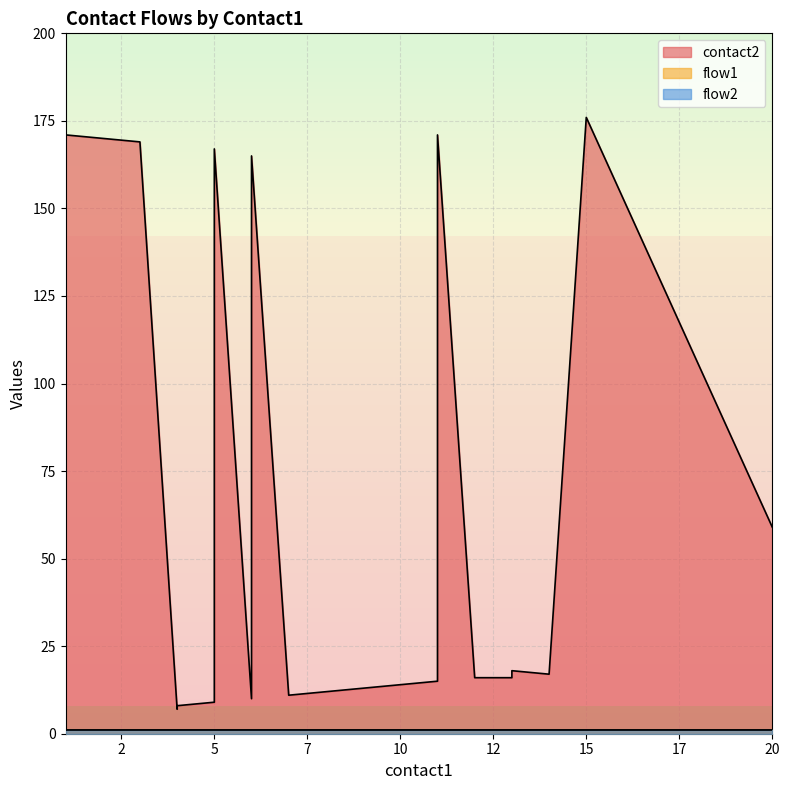

What is the sum of the flow1 values at 13 and 6?

2